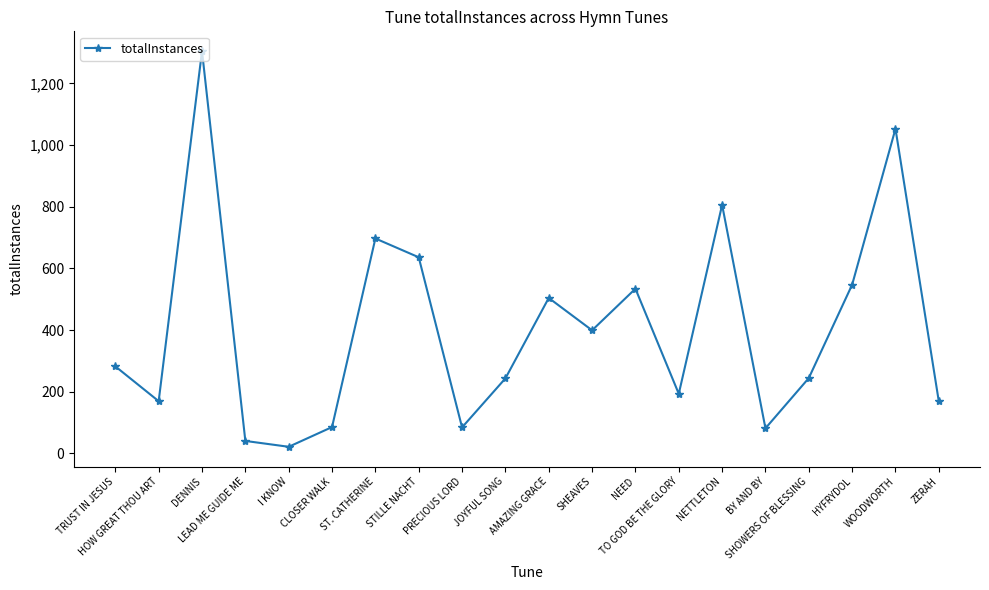

What is the difference between the maximum and second lowest values?

1265